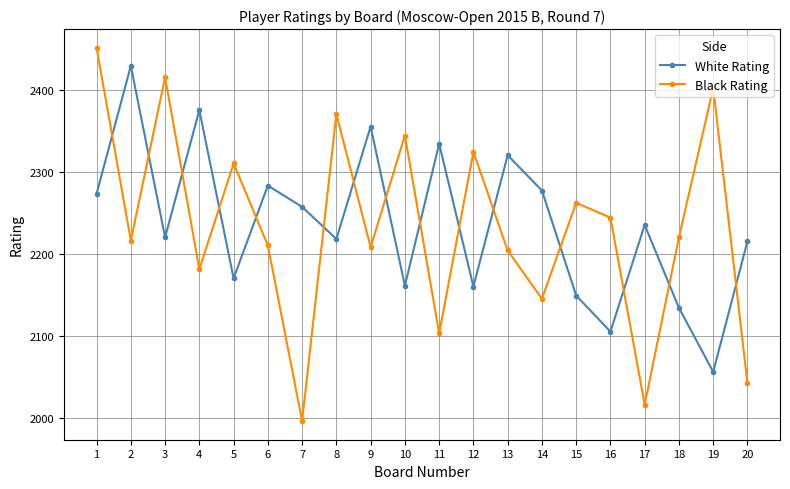

At 7, list the series in order from largest to smallest.

White Rating, Black Rating